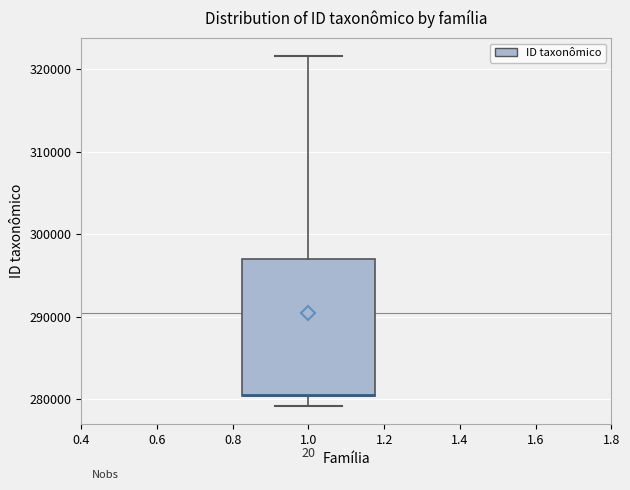

Transcribe this box plot: give where the median line is, the range the box spans, and where the two whiskers end, as read against the y-axis. The values are not printed on the chart, so give them approximately, as read against the axis.

median 281000 (drawn on the box's lower edge), box 280000 to 297000, whiskers 279000 to 322000